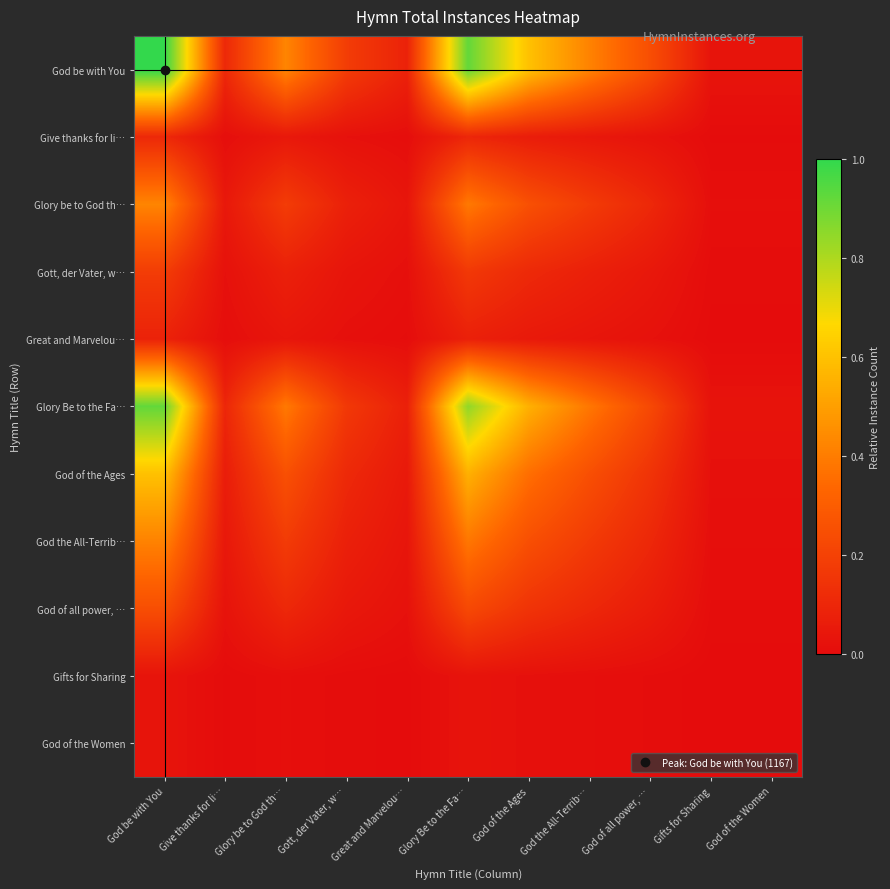

What is the maximum value shown in the chart?

1.0